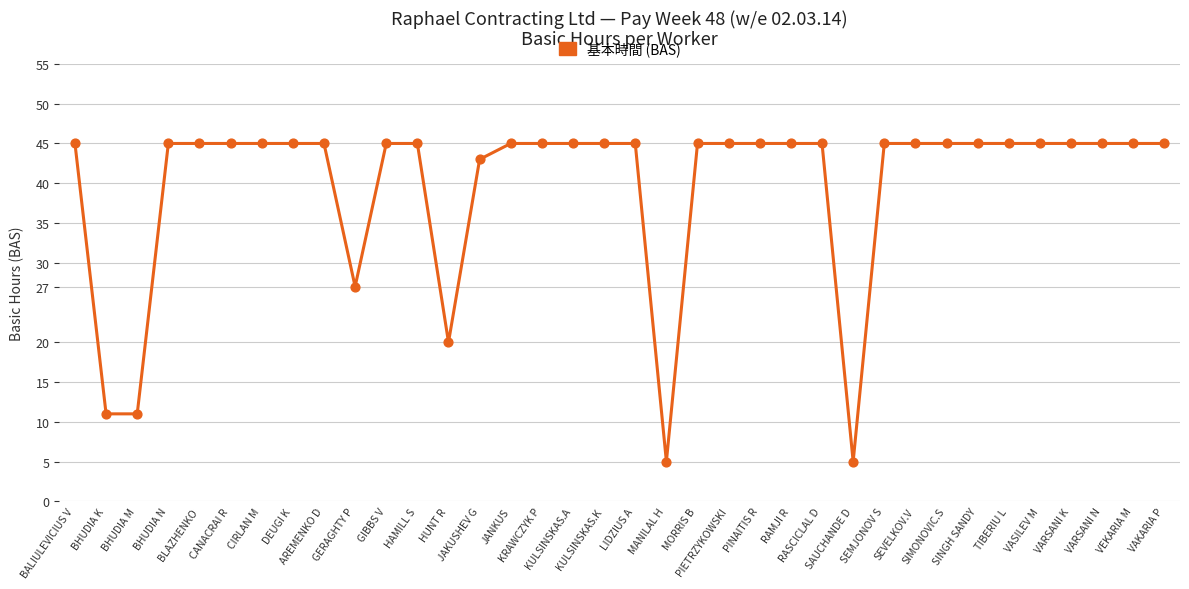

What is the change in value from BHUDIA K to RAMJI R?

+34